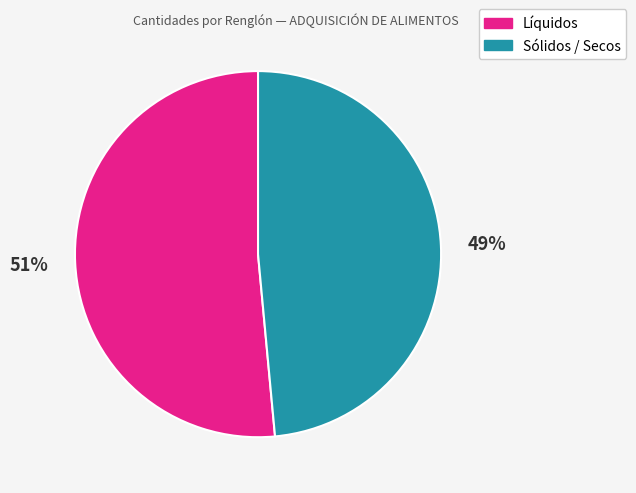

Does any single category account for the majority?

Yes